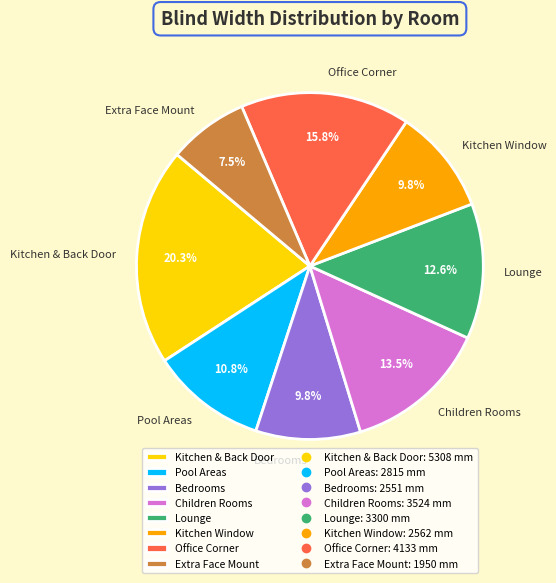

Combined, what portion of the pie is Bedrooms and Kitchen Window?

19.6%